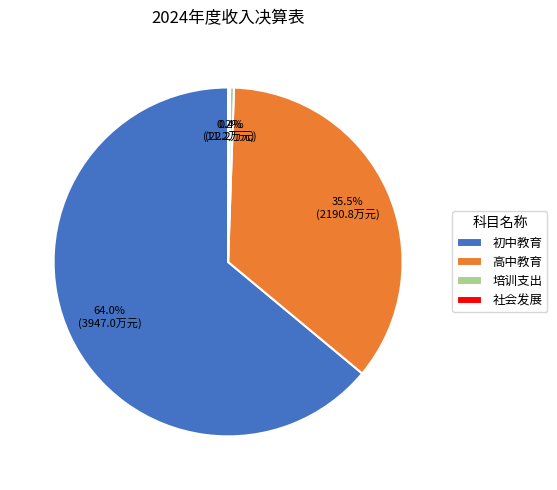

What is the largest slice in the pie chart?

初中教育